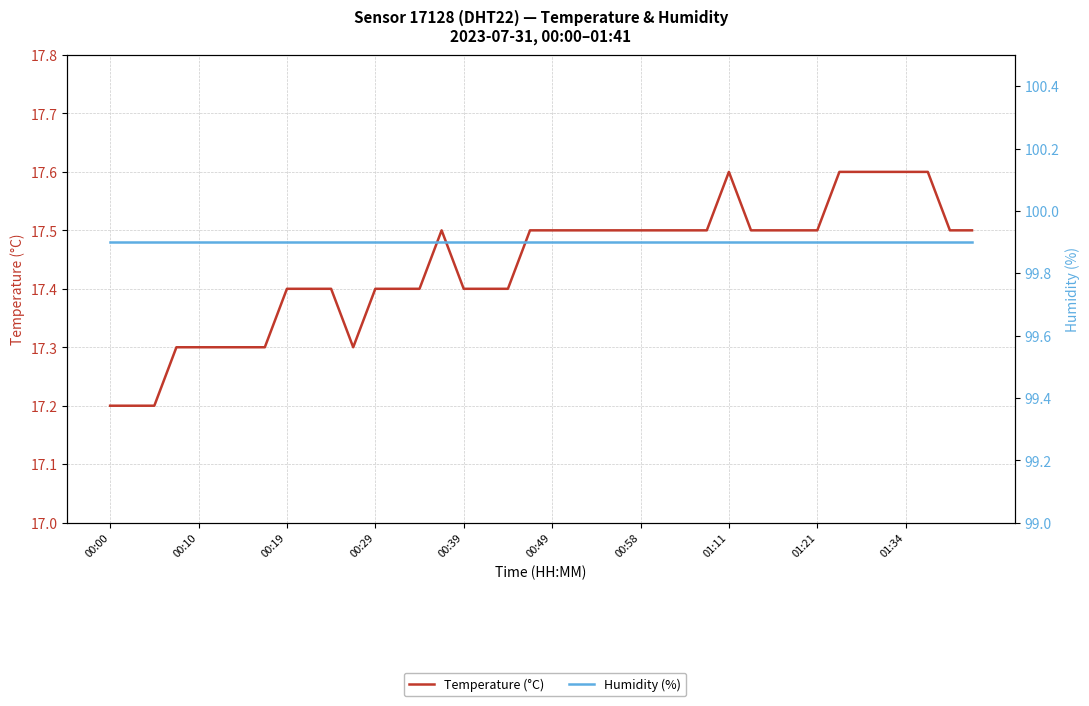

List the series in order of their overall mean, highest first.

Humidity (%), Temperature (°C)